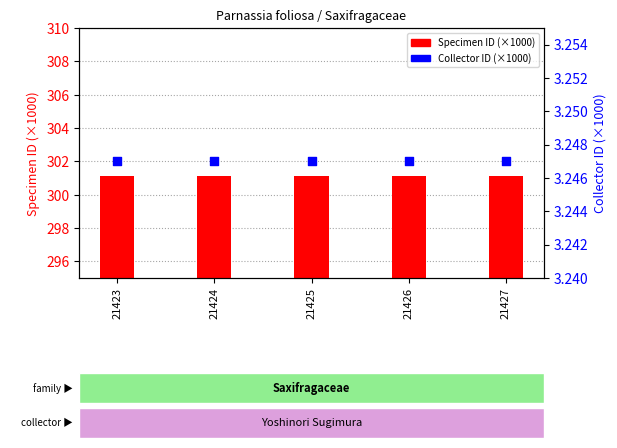

Which series contains the lowest Y value?

Collector ID (×1000)